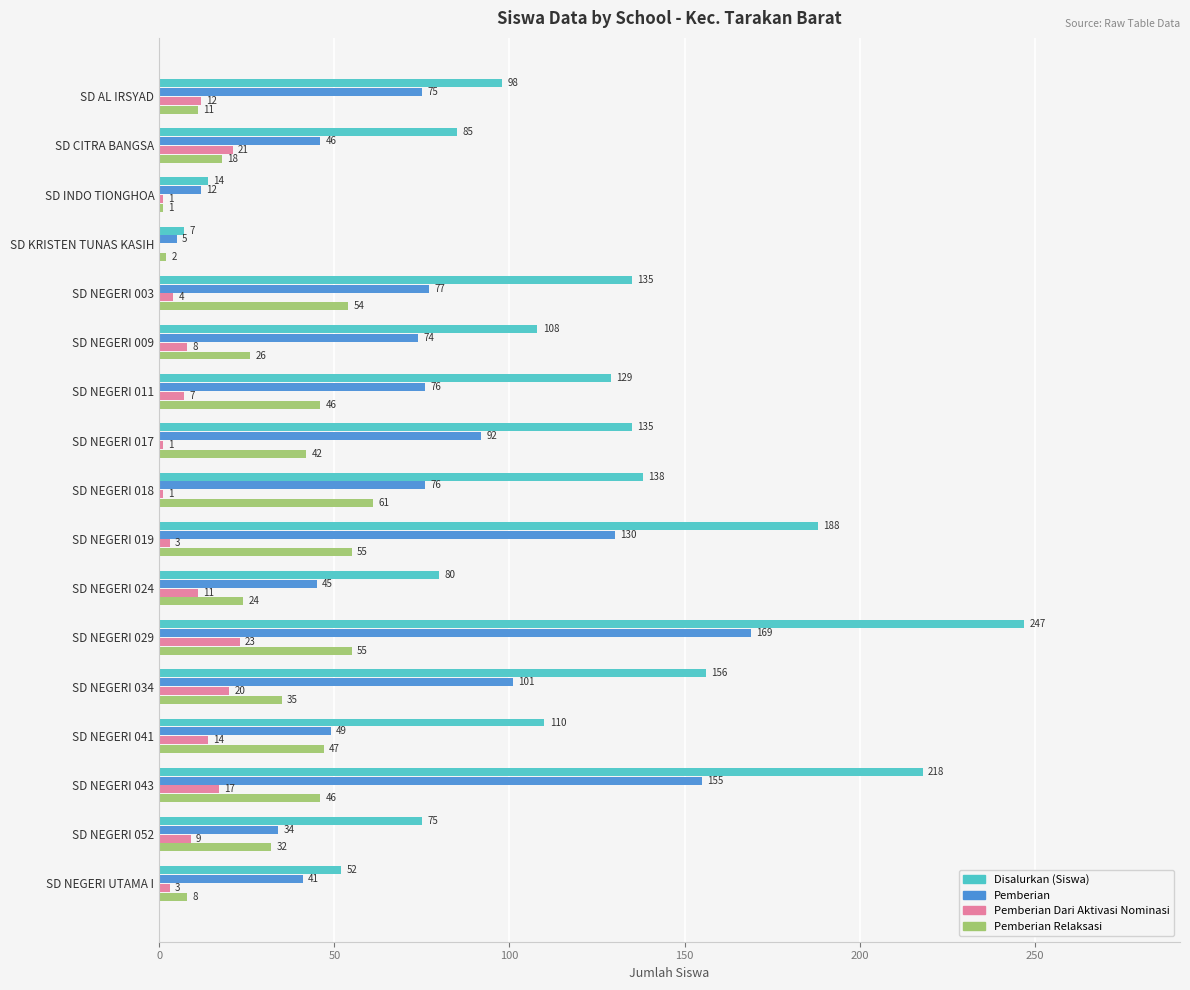

Count the number of categories in the chart.

17